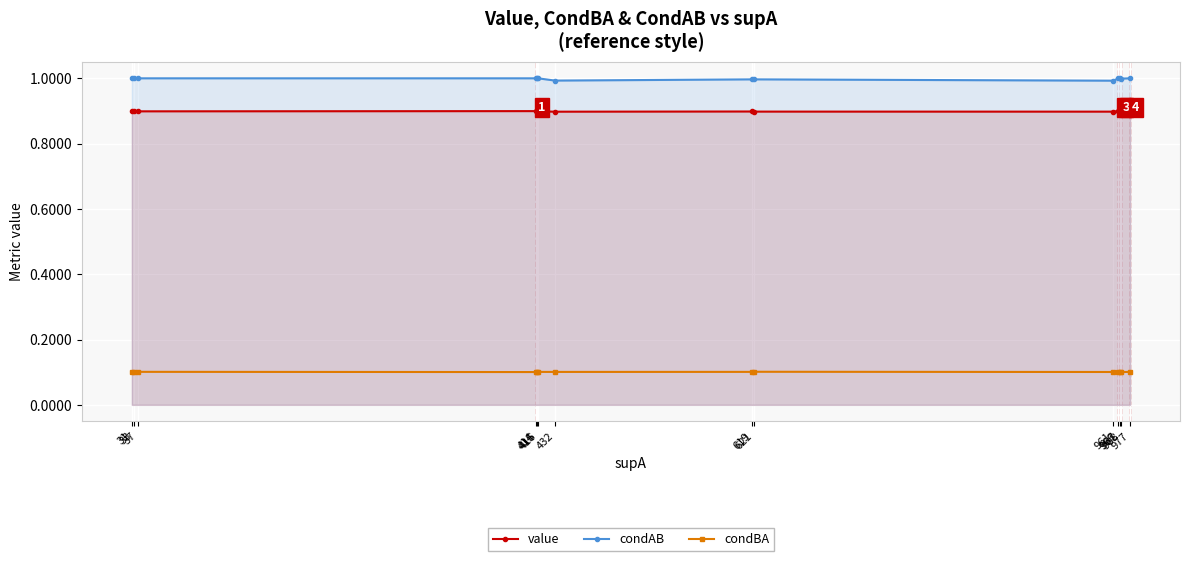

How many categories are shown in the chart?

14